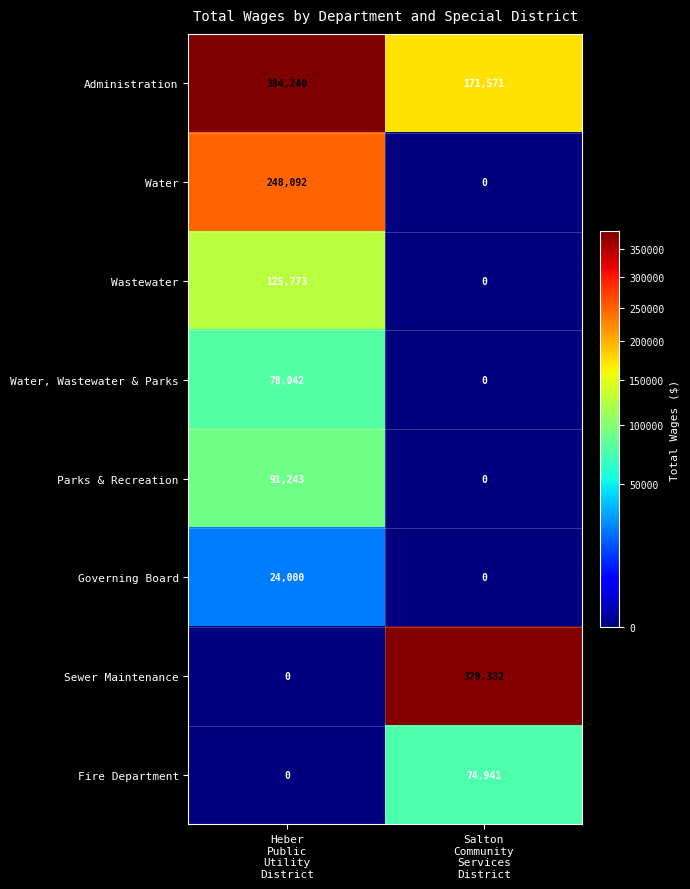

What is the sum of all Wastewater values?

125773